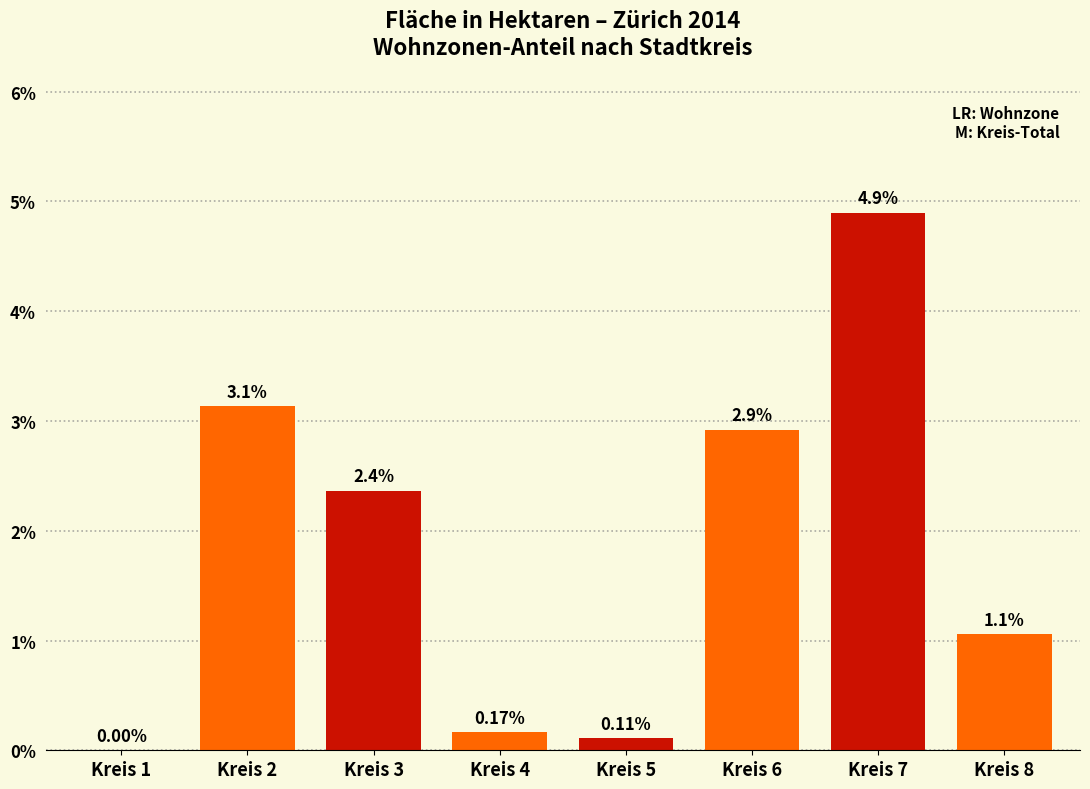

Between Kreis 3 and Kreis 1, which is larger?

Kreis 3